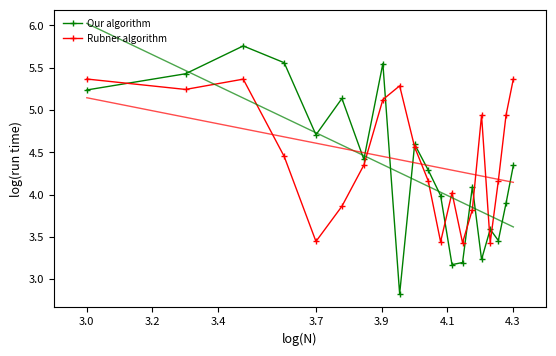

List the series in order of their peak value, highest first.

Our algorithm, Rubner algorithm